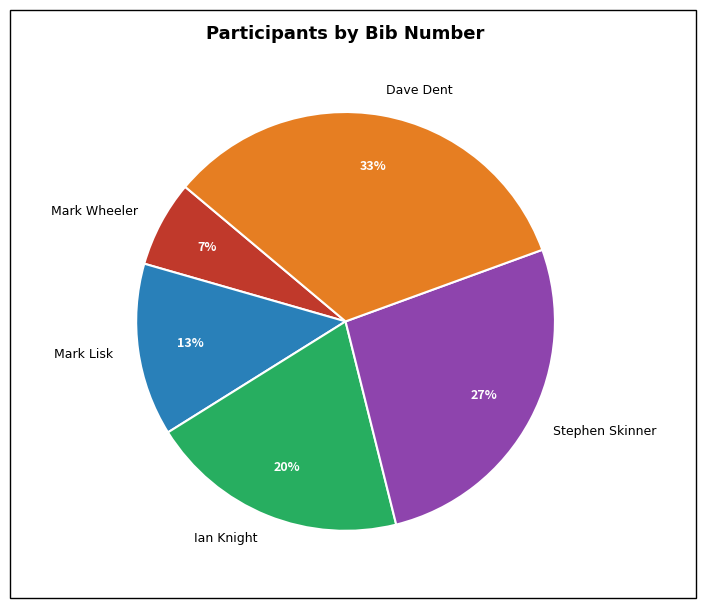

Is the sum of Mark Wheeler and Ian Knight greater than half?

No